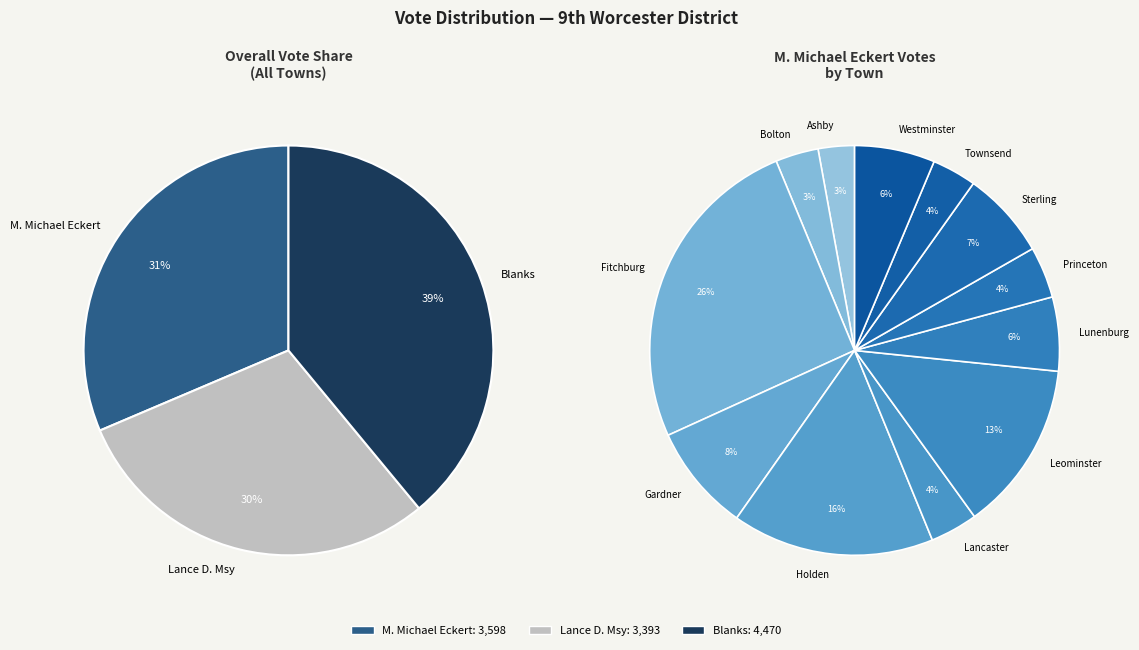

Which series changed the most between Fitchburg and Lancaster?

M. Michael Eckert